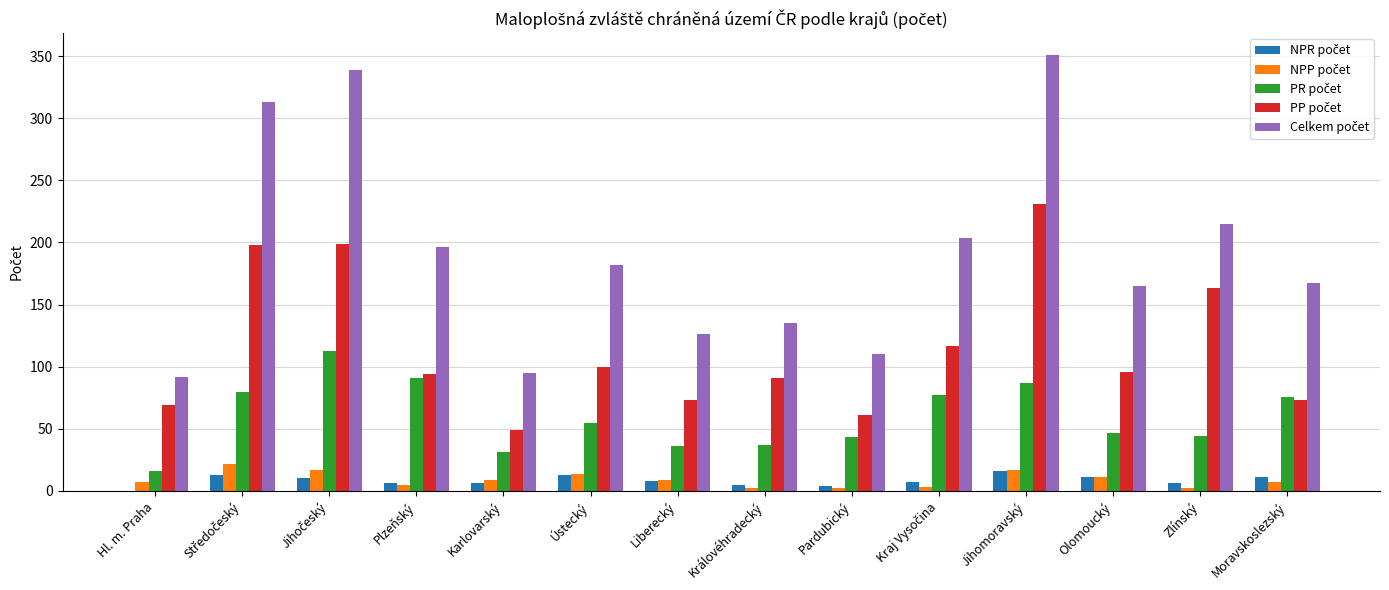

Which category has the highest value across all series?

Jihomoravský